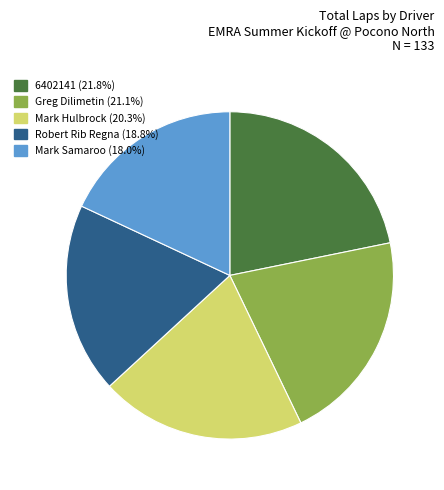

Is there any slice that represents more than half of the pie?

No